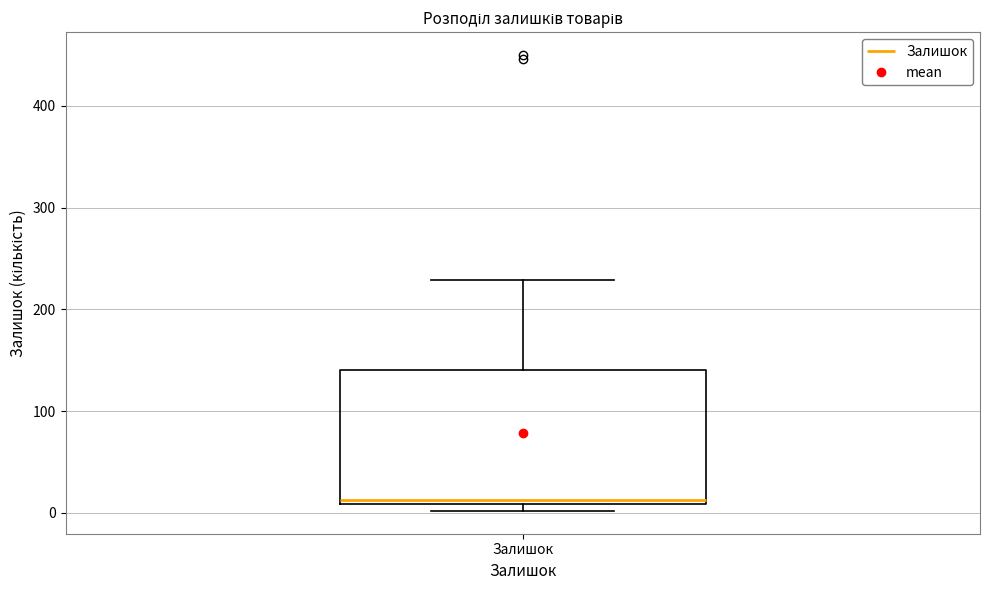

Transcribe this box plot: give where the median line is, the range the box spans, and where the two whiskers end, as read against the y-axis. The values are not printed on the chart, so give them approximately, as read against the axis.

median 10 (just above the box's lower edge), box 10 to 140, whiskers 0 to 230